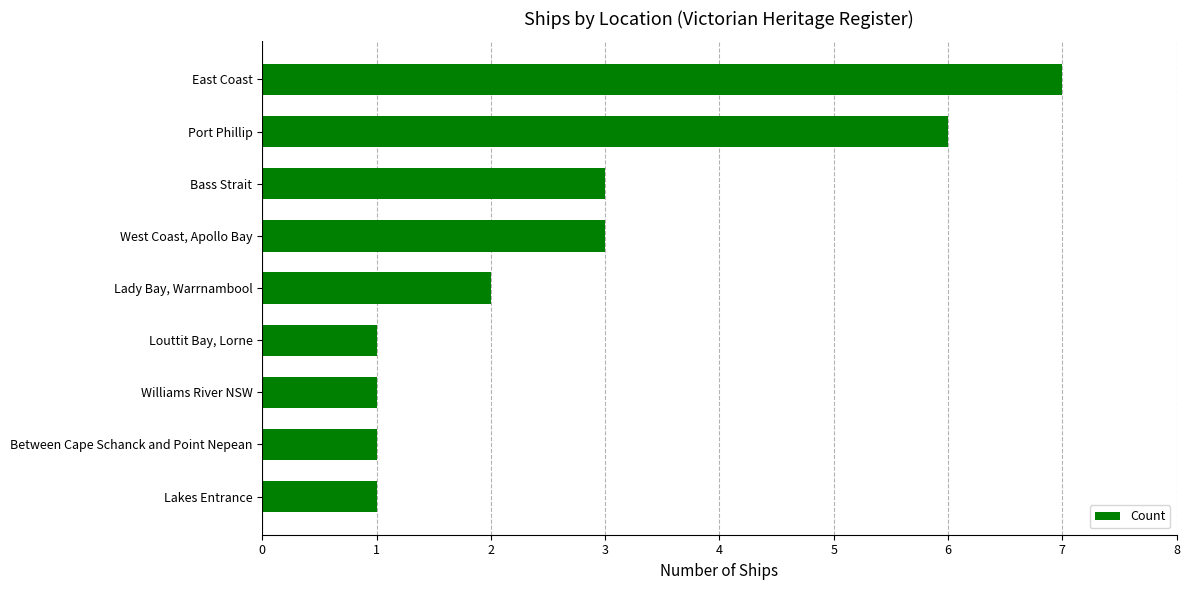

What is the change in value from Louttit Bay, Lorne to West Coast, Apollo Bay?

+2